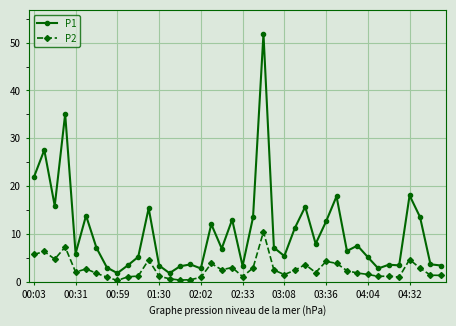

Rank the series by their maximum value, from highest to lowest.

P1, P2